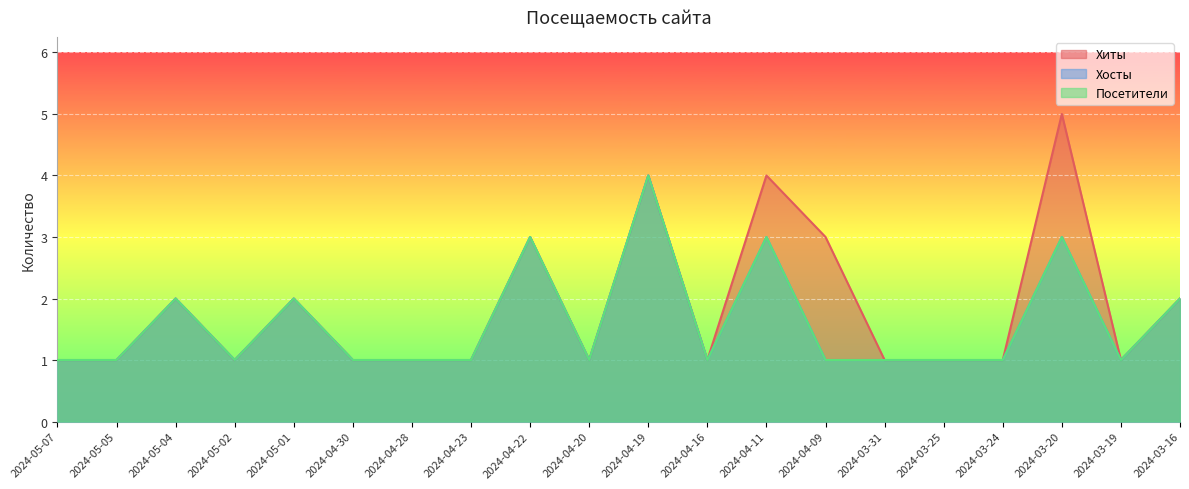

How many data points in Посетители are above 1?

7